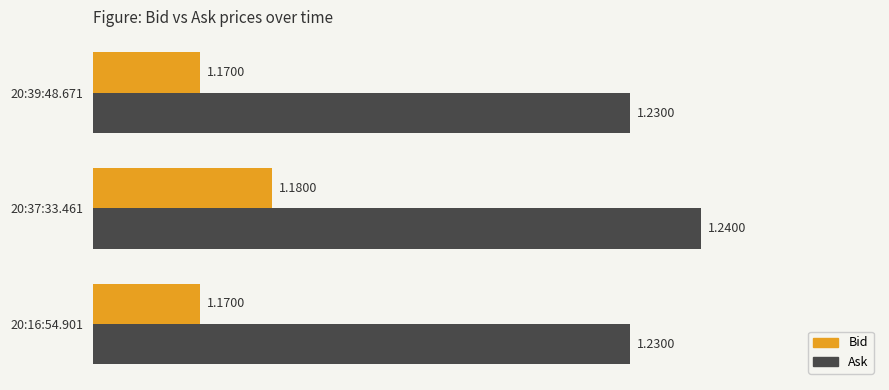

Is the value of Ask at 20:37:33.461 greater than the value of Bid at 20:39:48.671?

Yes